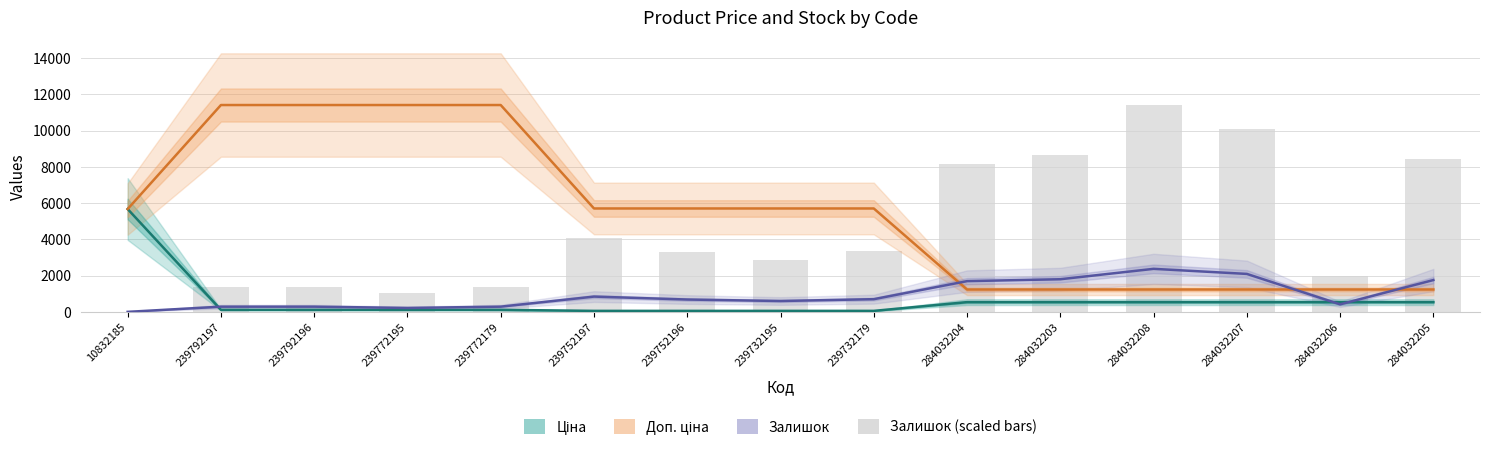

Which series has the largest range (max minus min)?

Залишок (scaled)